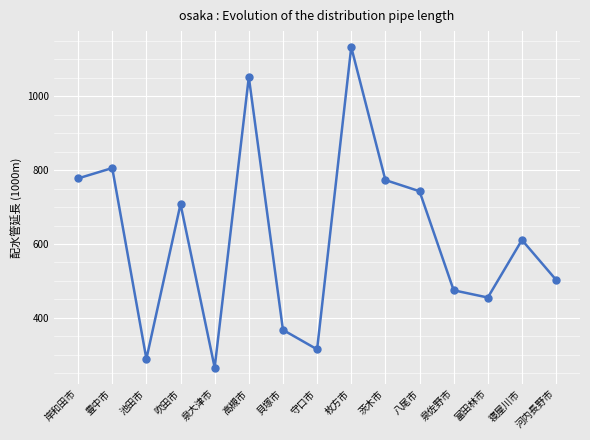

At which category does the chart reach its peak across all series?

枚方市